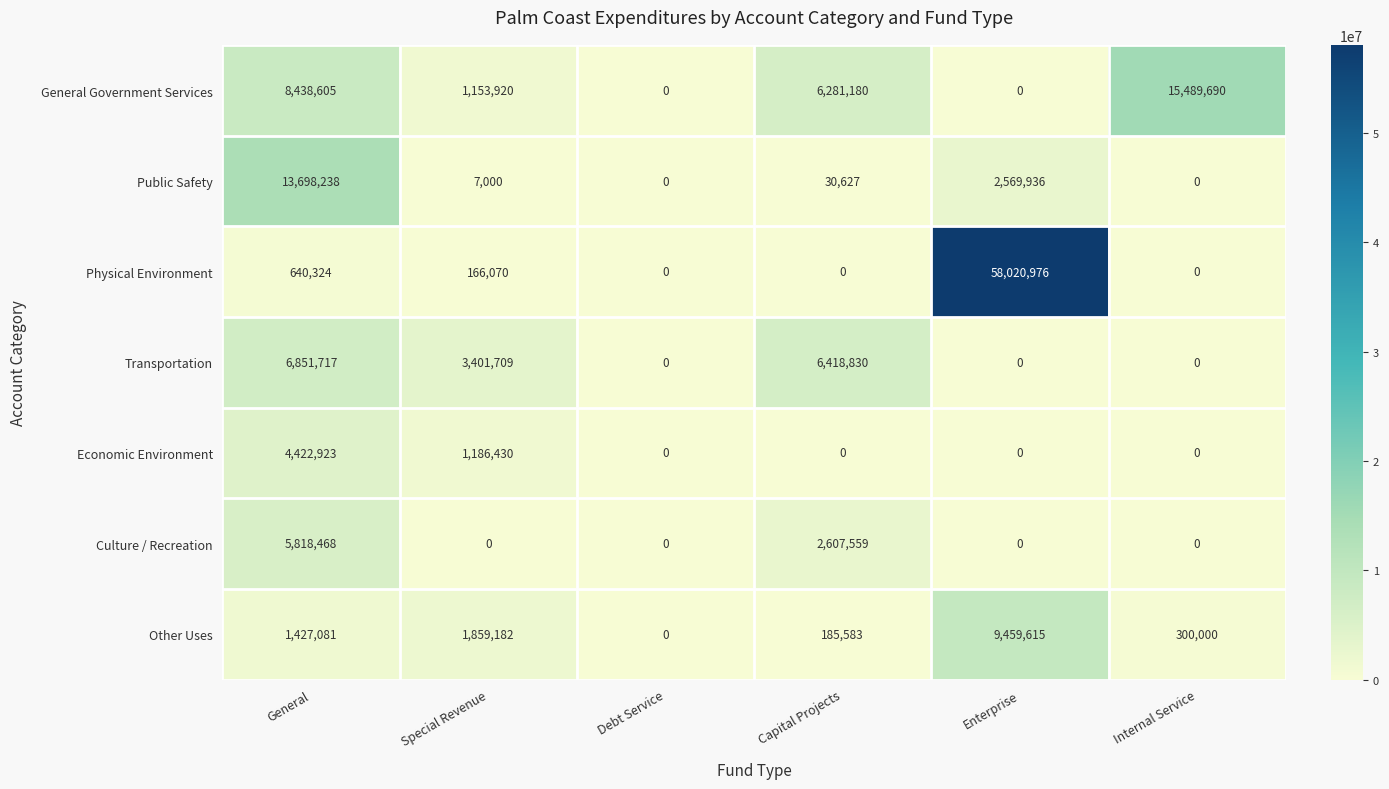

Rank the series by their maximum value, from lowest to highest.

Economic Environment, Culture / Recreation, Transportation, Other Uses, Public Safety, General Government Services, Physical Environment